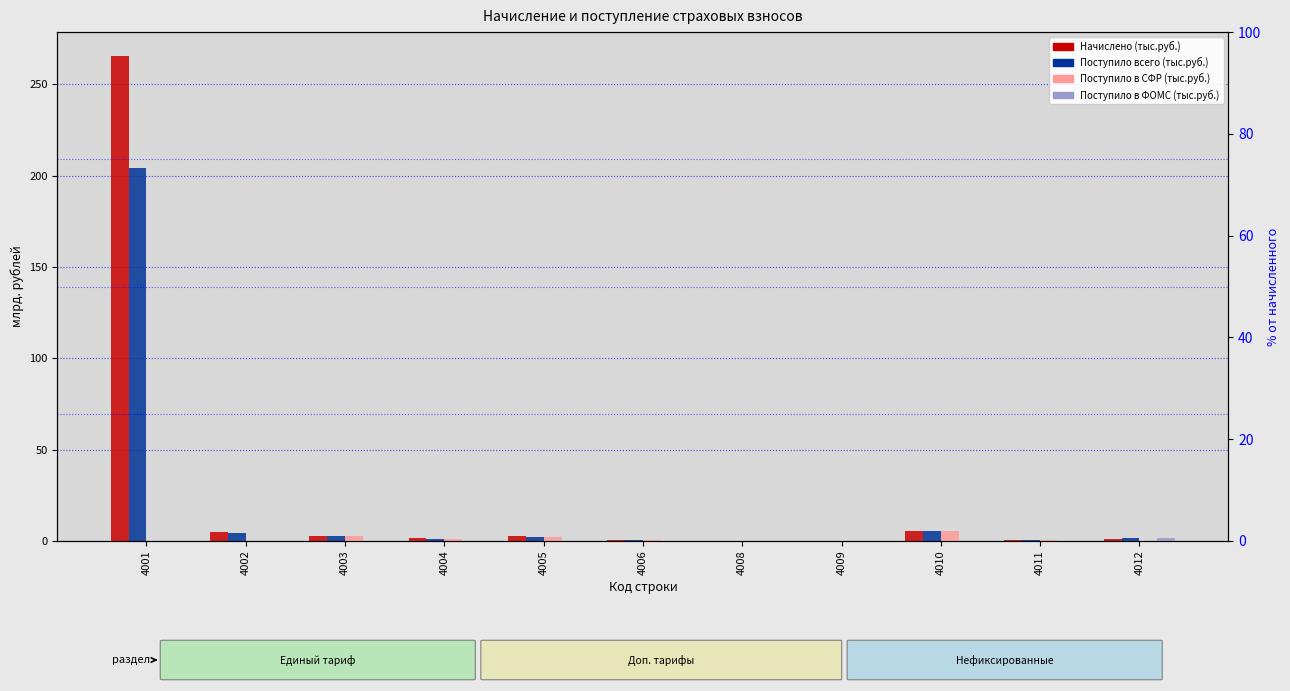

How many data points in Поступило в СФР (тыс.руб.) are above 0?

7